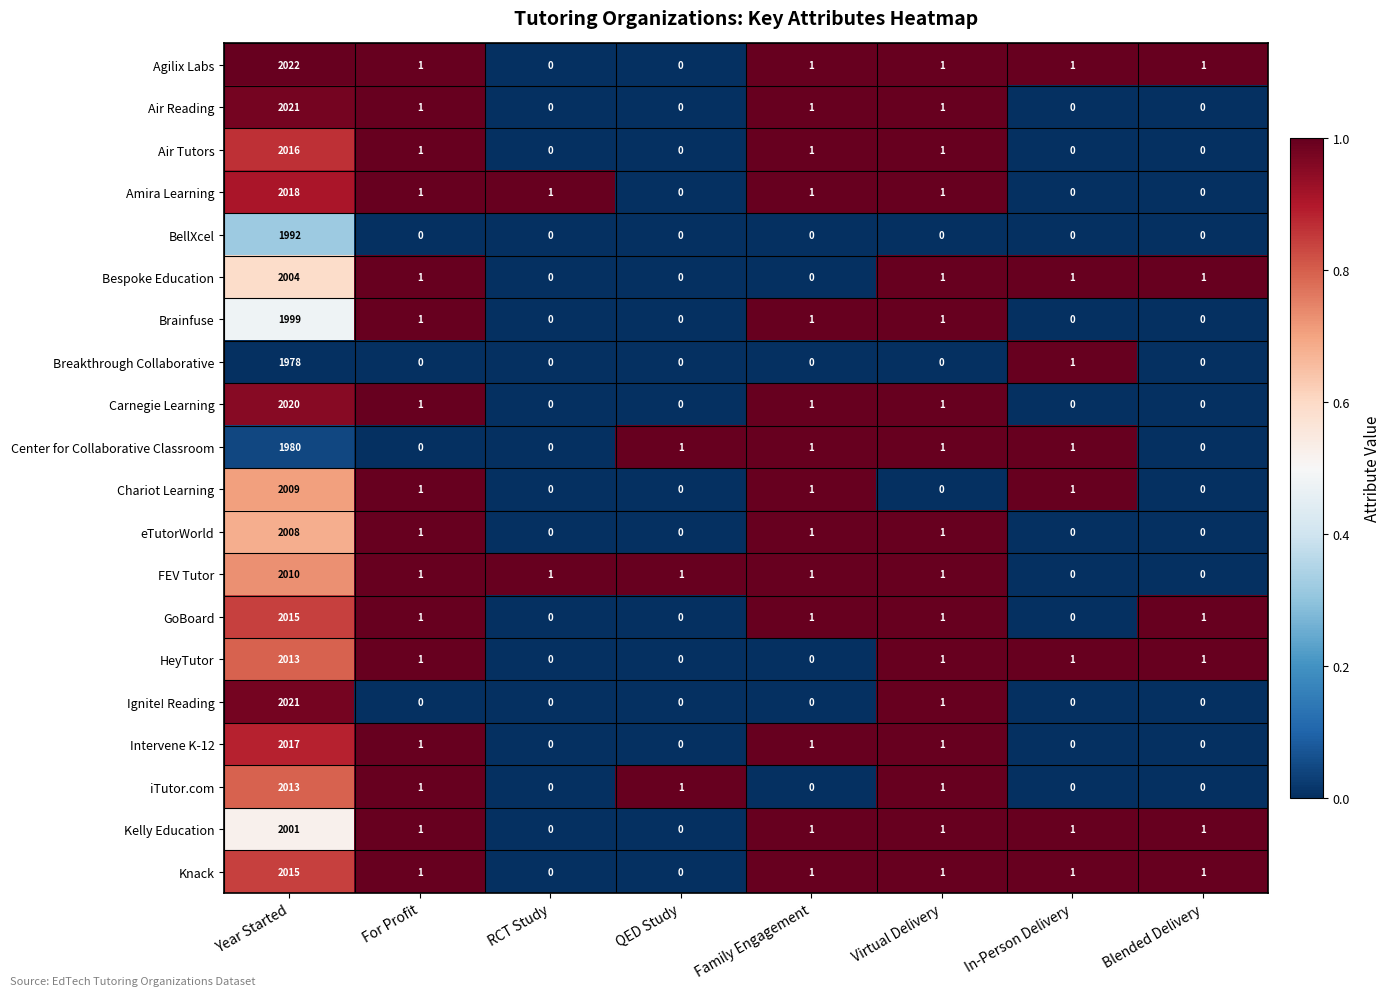

What is the total value across all series at In-Person Delivery?

8